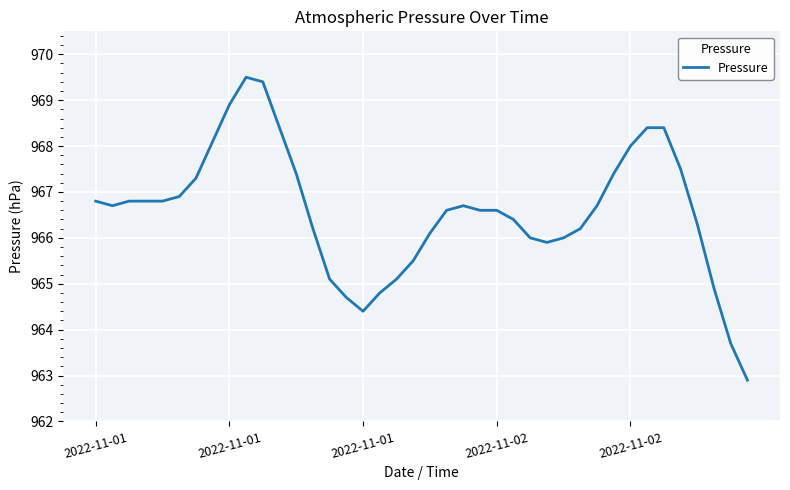

How many lines are shown in the chart?

1